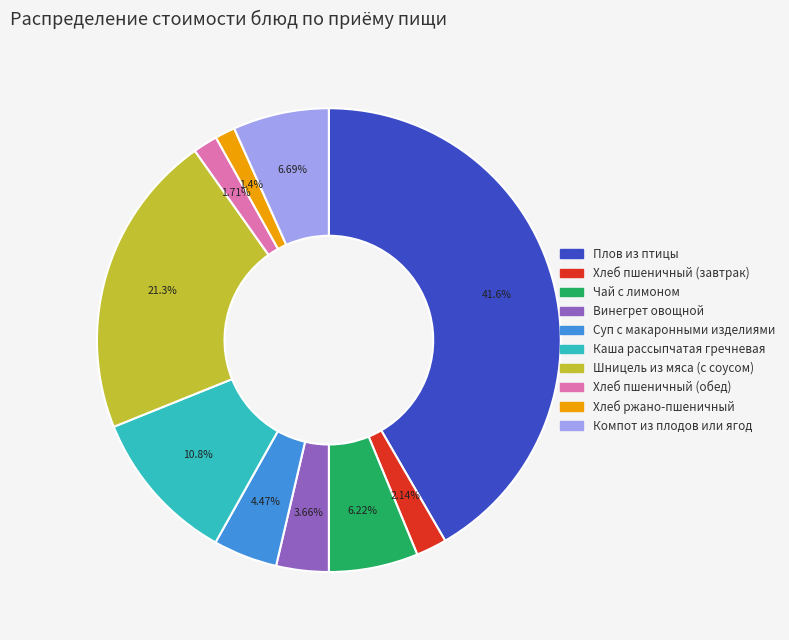

To the nearest percent, what is the average slice percentage?

10%